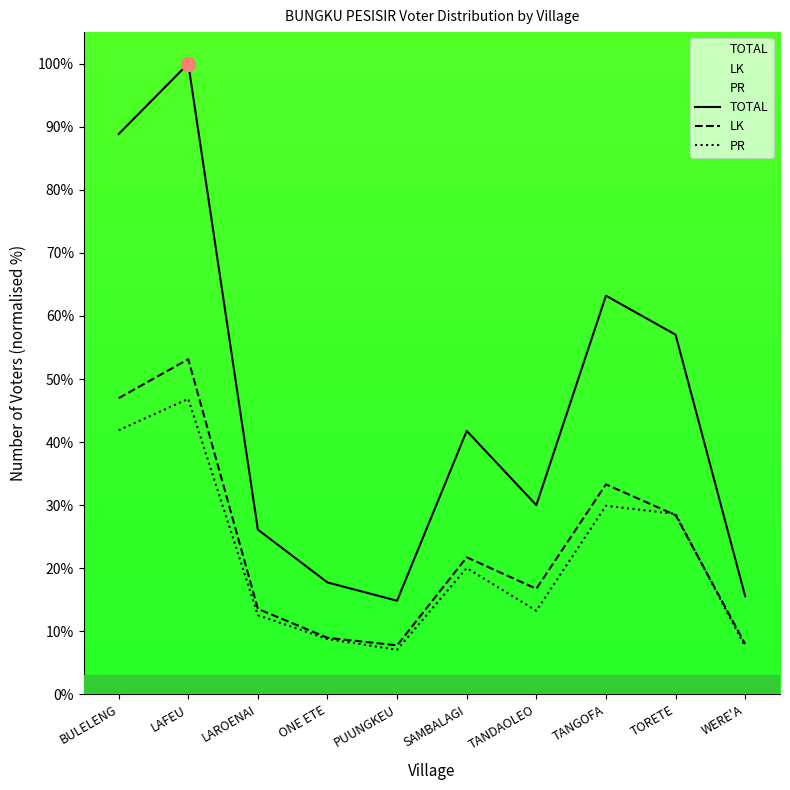

Does the chart display data point markers on the line(s)?

No